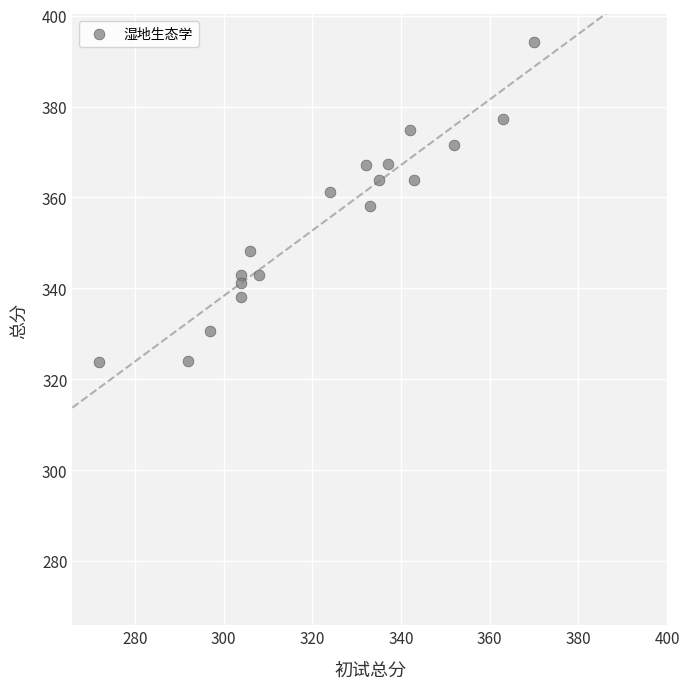

What is the range of X values (max minus min)?

98.0